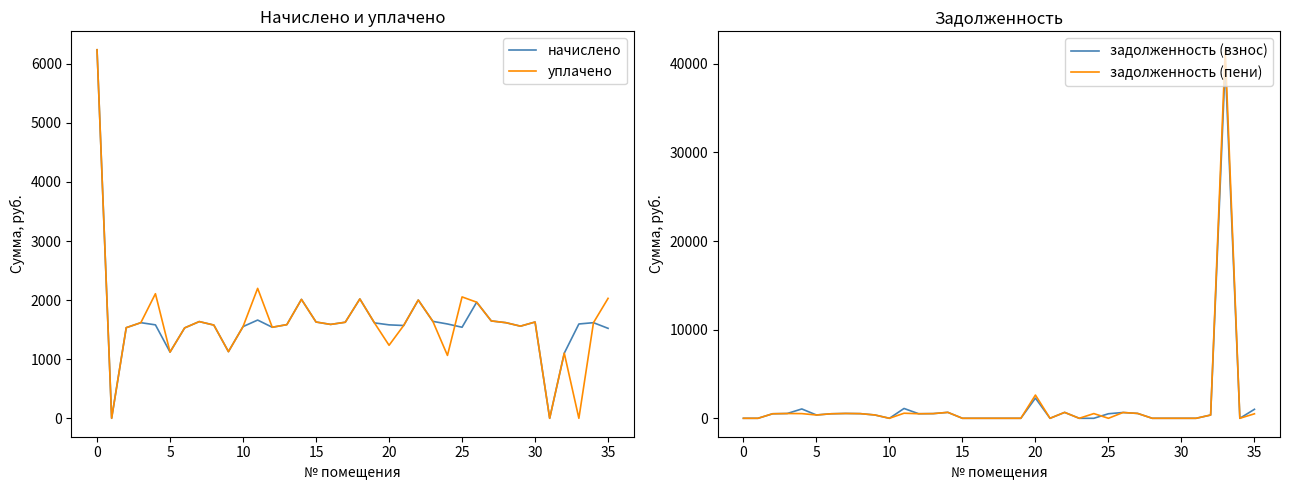

What is the sum of all начислено values?

58995.7